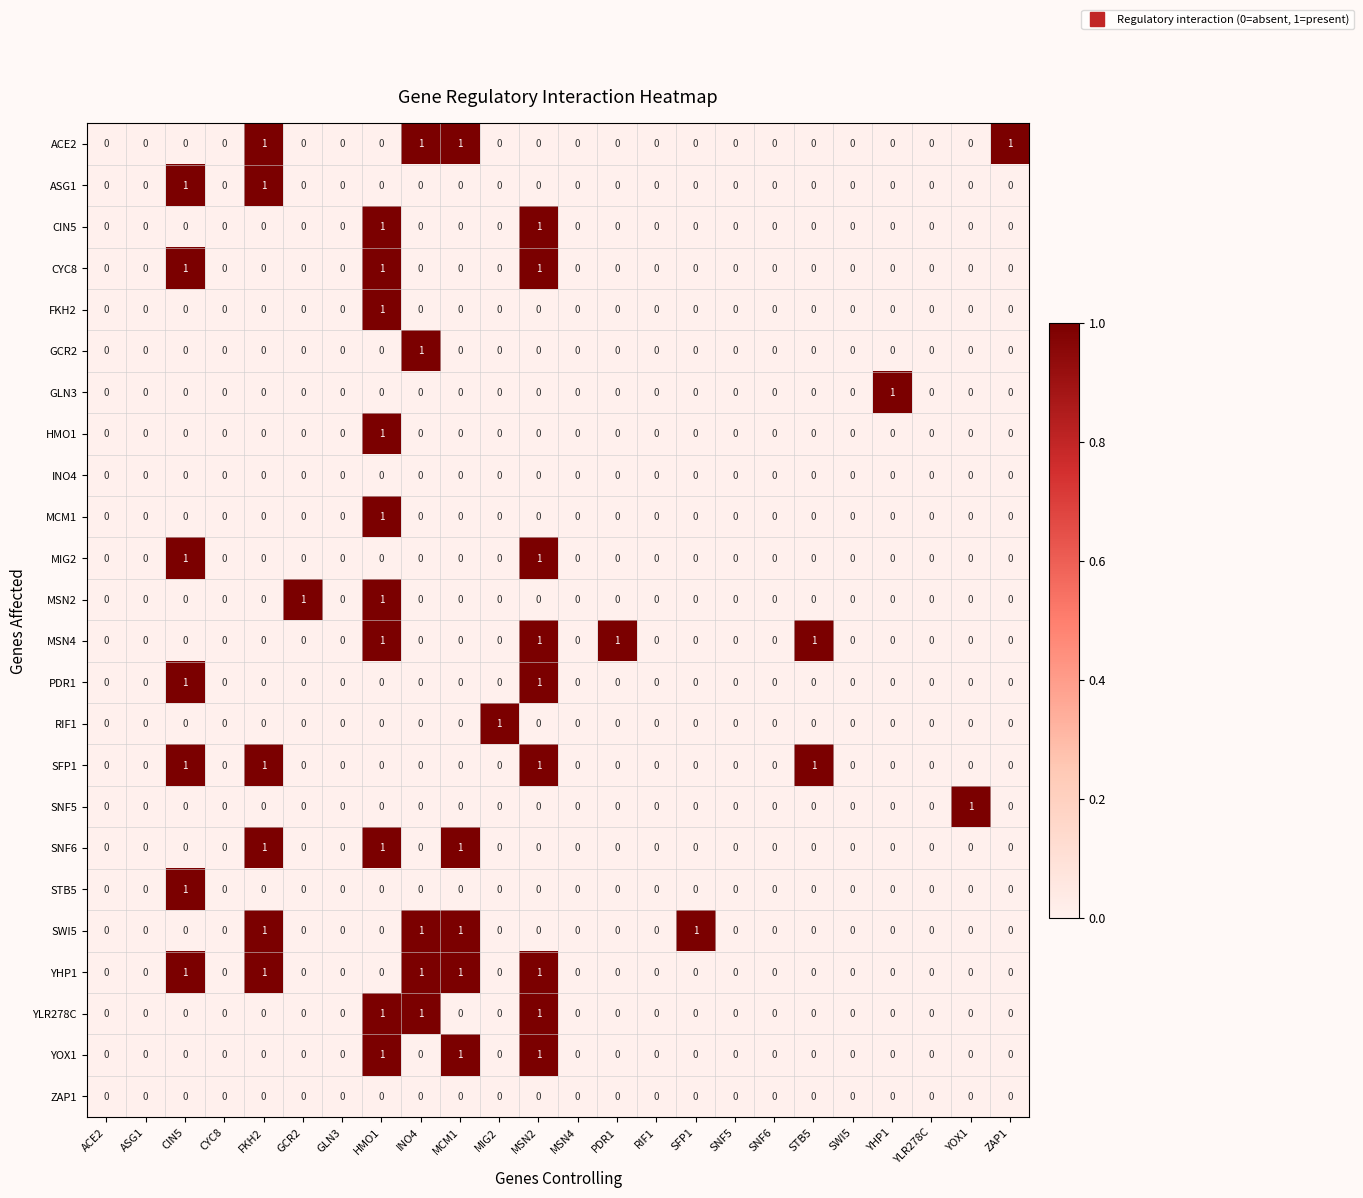

Is it true that INO4 equals 0 at ACE2?

True